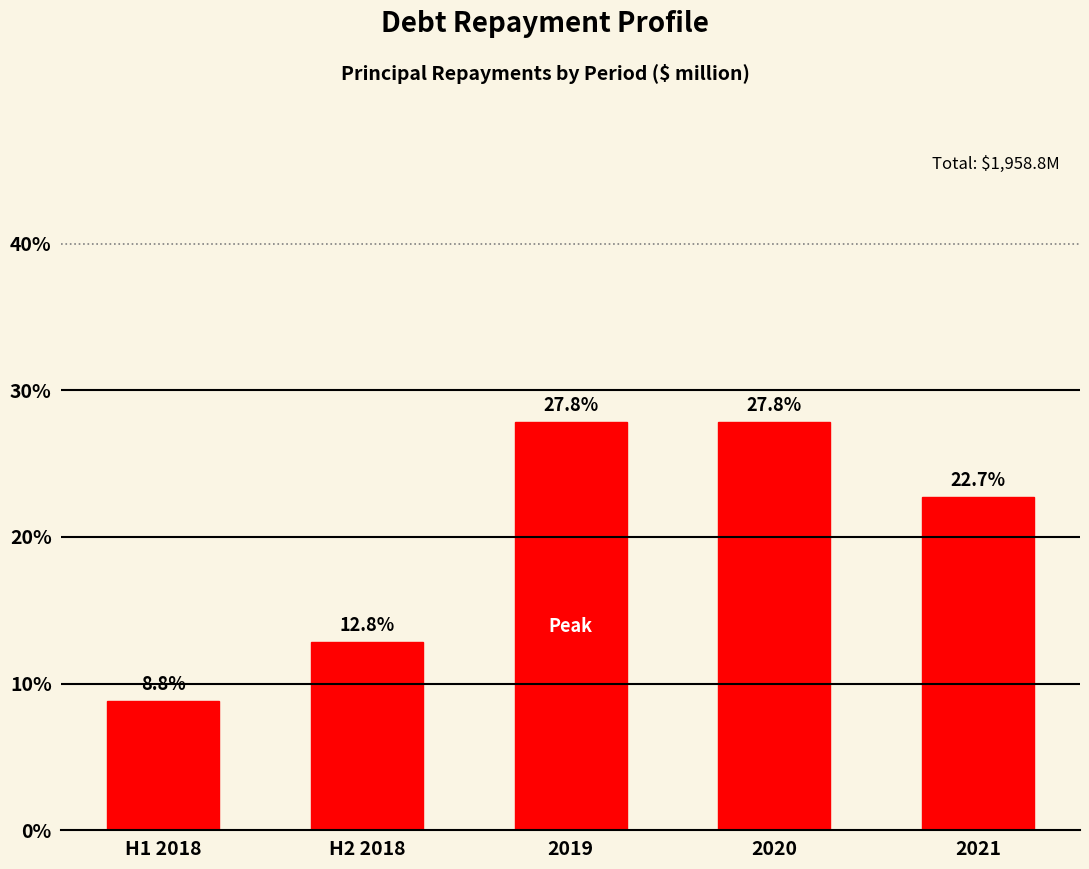

Reading left to right, what are all the values shown in this chart?

8.8	12.8	27.8	27.8	22.7